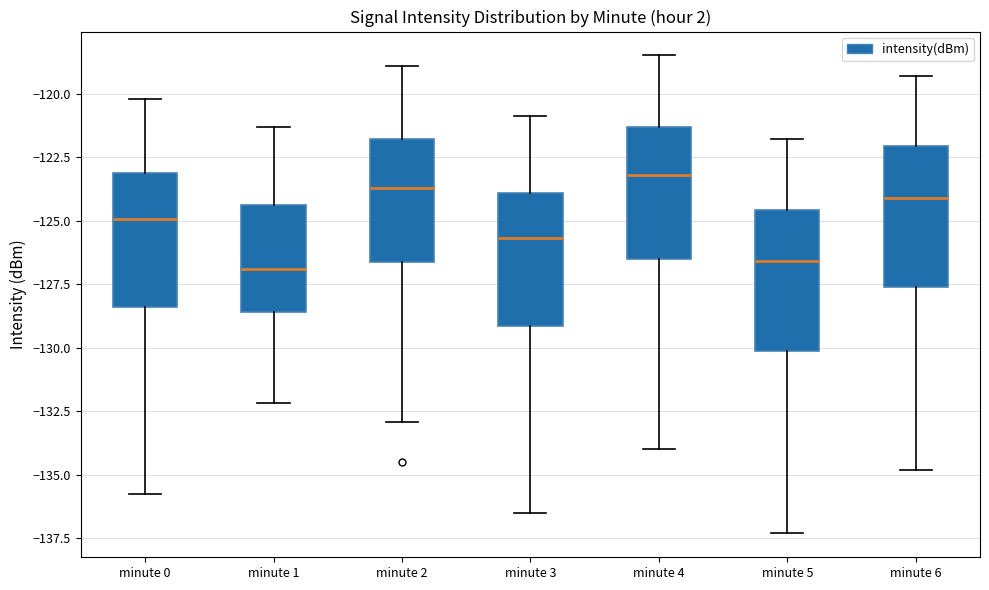

Reading left to right, read every box against the y-axis: the position of its median line, the range the box covers, and the ends of its whiskers. The values are not printed on the chart, so give them approximately, as read against the axis.

minute 0: median -125.0, box -128.5 to -123.0, whiskers -135.5 to -120.0
minute 1: median -127.0, box -128.5 to -124.5, whiskers -132.0 to -121.5
minute 2: median -123.5, box -126.5 to -122.0, whiskers -133.0 to -119.0
minute 3: median -125.5, box -129.0 to -124.0, whiskers -136.5 to -121.0
minute 4: median -123.0, box -126.5 to -121.5, whiskers -134.0 to -118.5
minute 5: median -126.5, box -130.0 to -124.5, whiskers -137.5 to -122.0
minute 6: median -124.0, box -127.5 to -122.0, whiskers -135.0 to -119.5